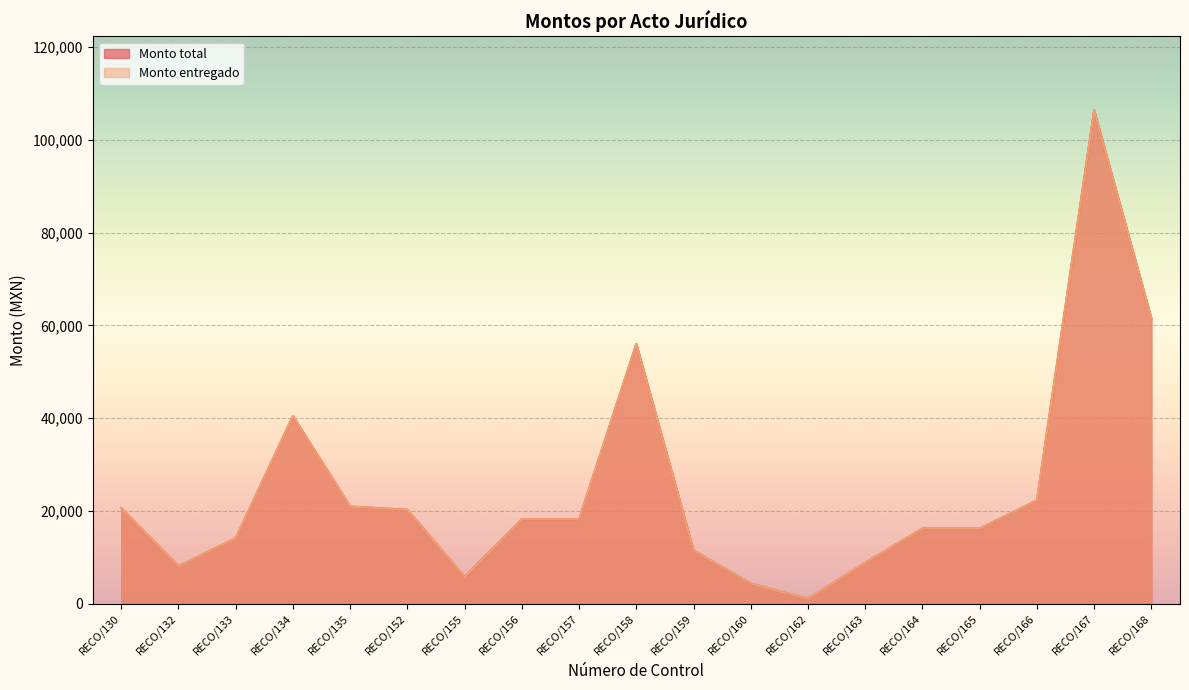

Does the chart display data point markers on the line(s)?

No